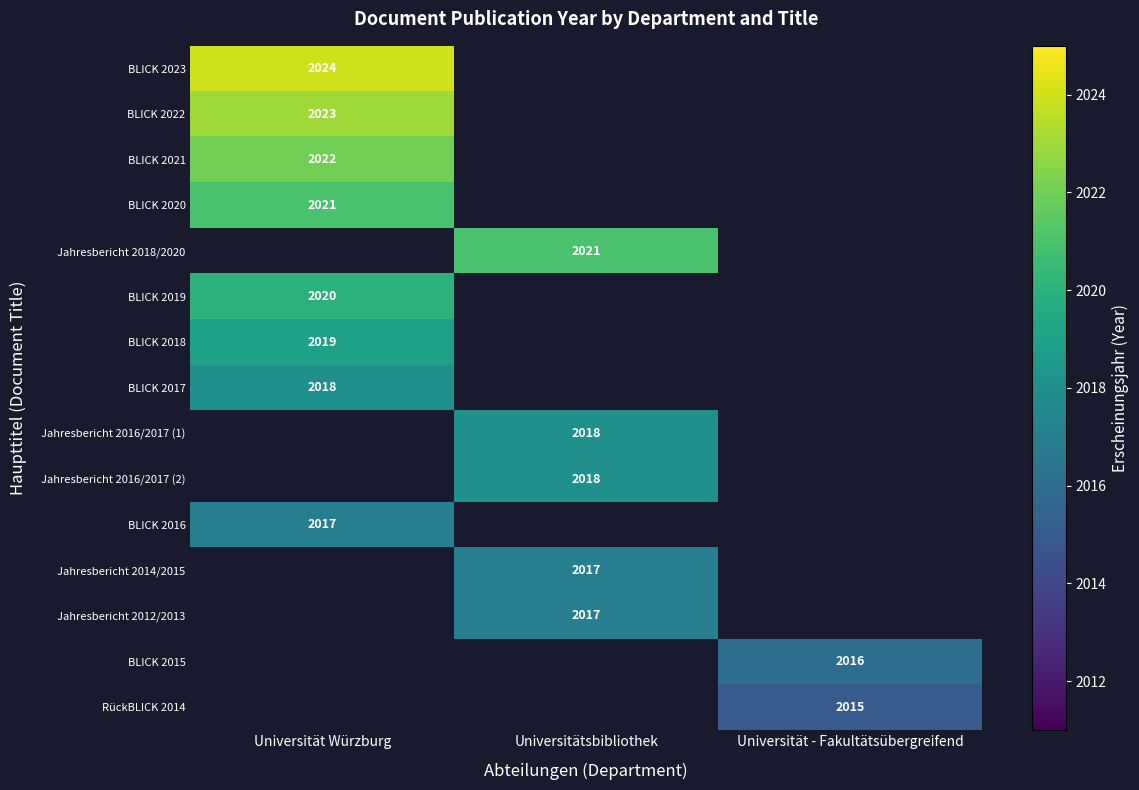

How many categories are shown in the chart?

3